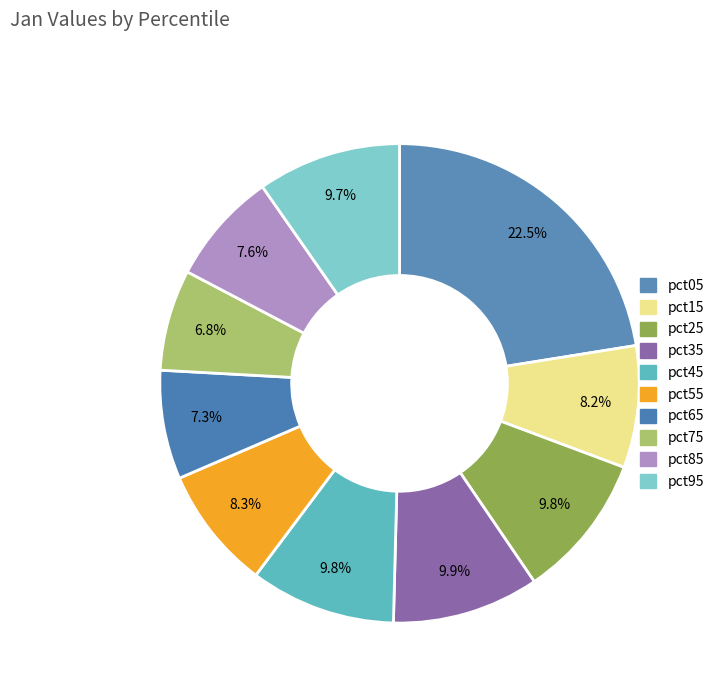

Is there a majority slice in this chart?

No